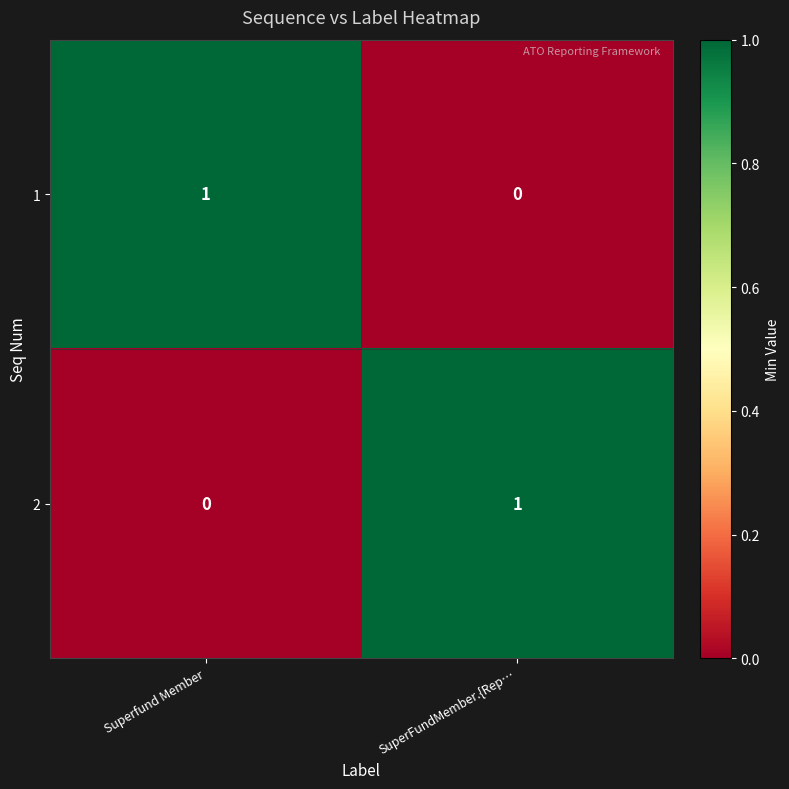

The value of 2 at SuperFundMember.{Rep… is 0. True or false?

False